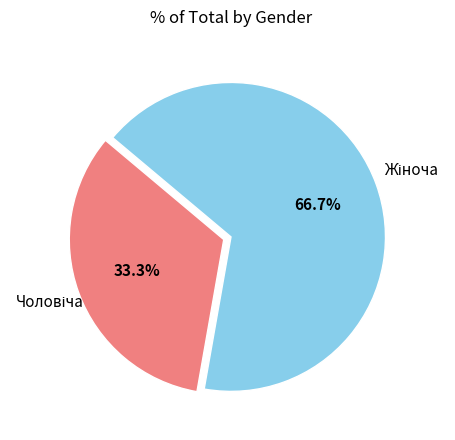

Is there any slice that represents more than half of the pie?

Yes